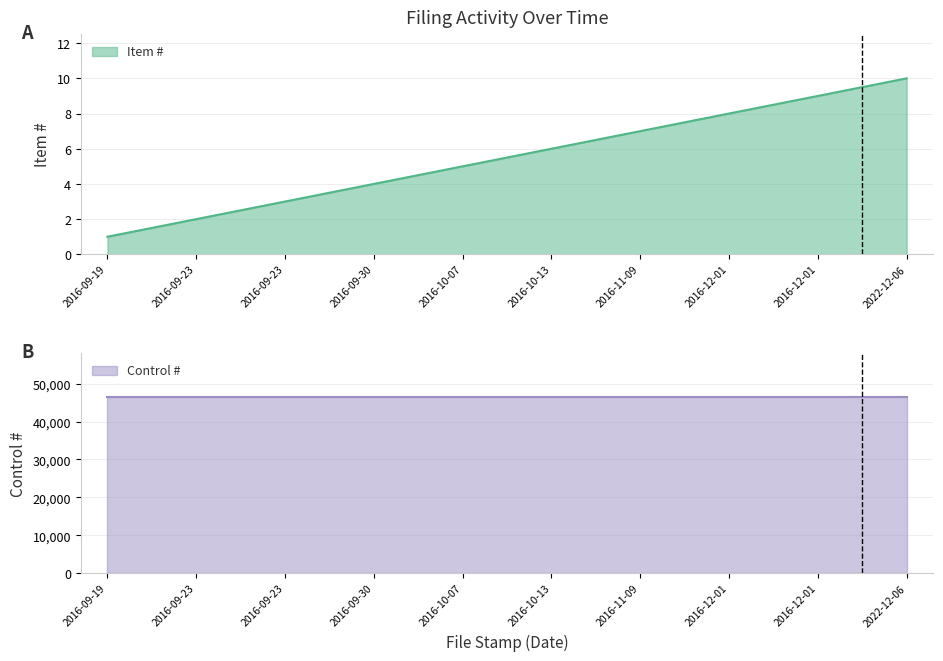

Is it true that the value at 2016-12-01 is 8?

True